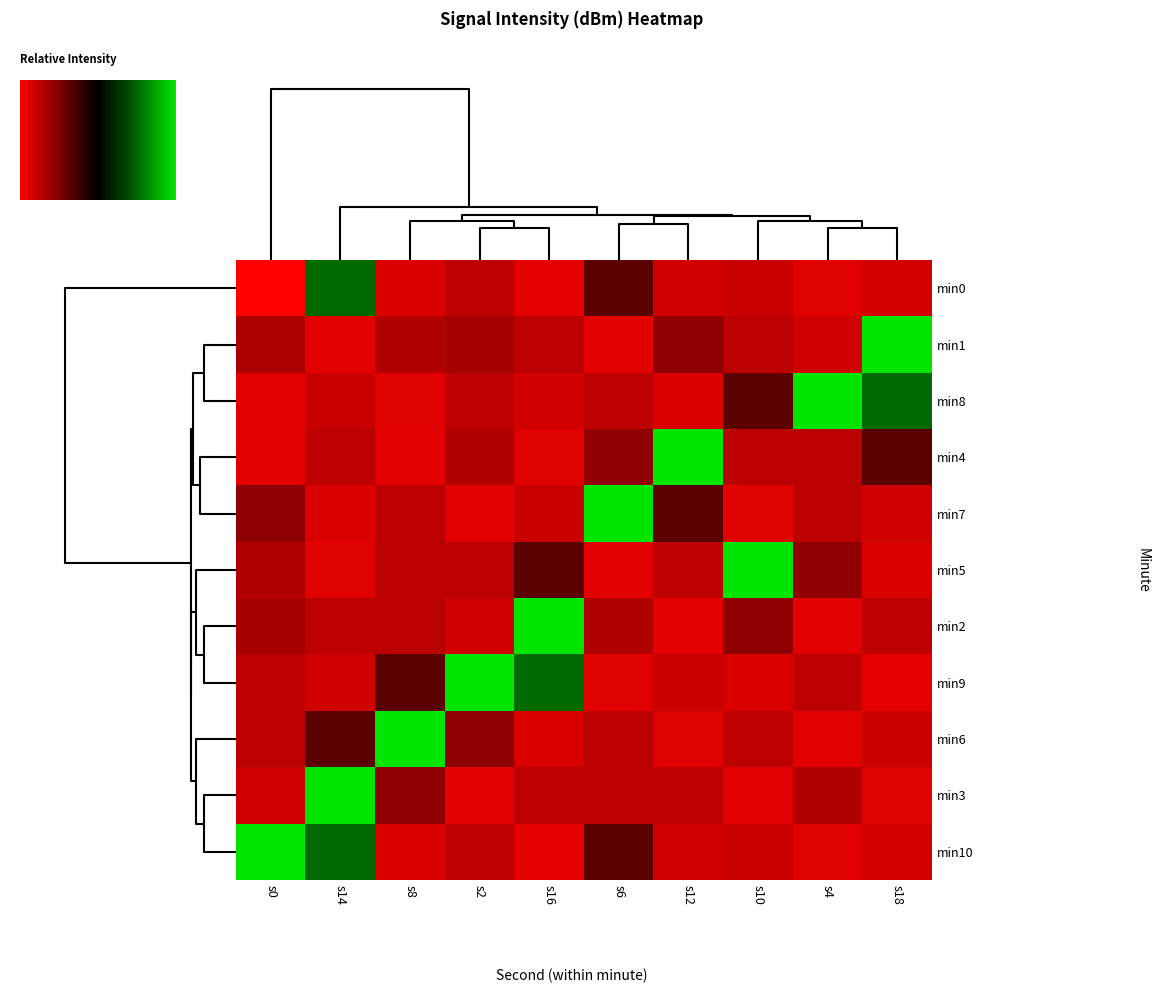

Reading left to right, what are all the values shown in this chart?

min0: s0=-221.0	s14=-120.0	s8=-132.3	s2=-131.3	s16=-132.6	s6=-127.8	s12=-131.9	s10=-131.7	s4=-132.5	s18=-132.1
min1: s0=-130.6	s14=-132.6	s8=-130.8	s2=-130.5	s16=-131.2	s6=-132.6	s12=-129.7	s10=-131.2	s4=-131.9	s18=-115.8
min8: s0=-132.6	s14=-131.7	s8=-132.5	s2=-131.2	s16=-131.9	s6=-131.3	s12=-132.3	s10=-127.8	s4=-115.8	s18=-120.0
min4: s0=-132.6	s14=-131.3	s8=-132.6	s2=-130.8	s16=-132.5	s6=-129.7	s12=-115.8	s10=-131.2	s4=-131.2	s18=-127.8
min7: s0=-129.7	s14=-132.3	s8=-131.3	s2=-132.6	s16=-131.7	s6=-115.8	s12=-127.8	s10=-132.5	s4=-131.2	s18=-131.9
min5: s0=-130.8	s14=-132.5	s8=-131.2	s2=-131.2	s16=-127.8	s6=-132.6	s12=-131.3	s10=-115.8	s4=-129.7	s18=-132.3
min2: s0=-130.5	s14=-131.2	s8=-131.2	s2=-131.9	s16=-115.8	s6=-130.8	s12=-132.6	s10=-129.7	s4=-132.6	s18=-131.3
min9: s0=-131.2	s14=-131.9	s8=-127.8	s2=-115.8	s16=-120.0	s6=-132.5	s12=-131.7	s10=-132.3	s4=-131.3	s18=-132.6
min6: s0=-131.2	s14=-127.8	s8=-115.8	s2=-129.7	s16=-132.3	s6=-131.2	s12=-132.5	s10=-131.3	s4=-132.6	s18=-131.7
min3: s0=-131.9	s14=-115.8	s8=-129.7	s2=-132.6	s16=-131.3	s6=-131.2	s12=-131.2	s10=-132.6	s4=-130.8	s18=-132.5
min10: s0=-115.8	s14=-120.0	s8=-132.3	s2=-131.3	s16=-132.6	s6=-127.8	s12=-131.9	s10=-131.7	s4=-132.5	s18=-132.1